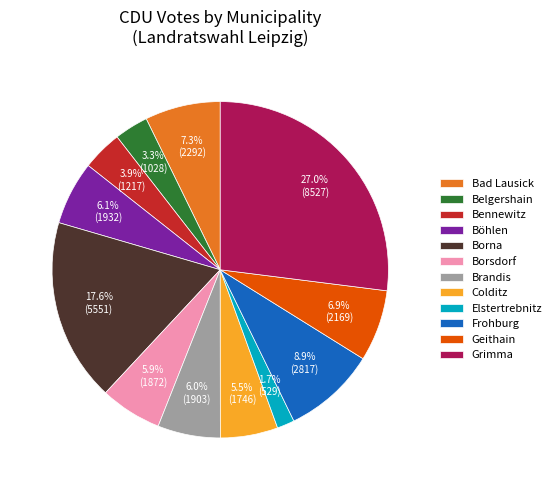

To the nearest percent, what is the difference between the Böhlen and Grimma slice percentages?

21%